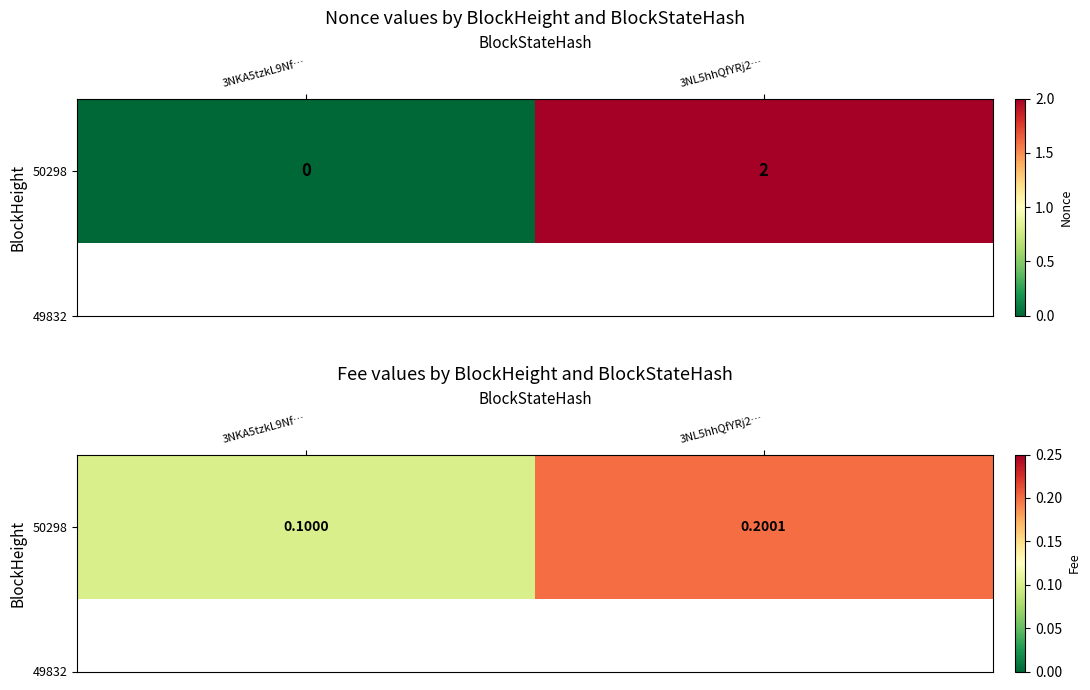

List the labels in order of value, smallest first.

3NKA5tzkL9Nf…, 3NL5hhQfYRj2…